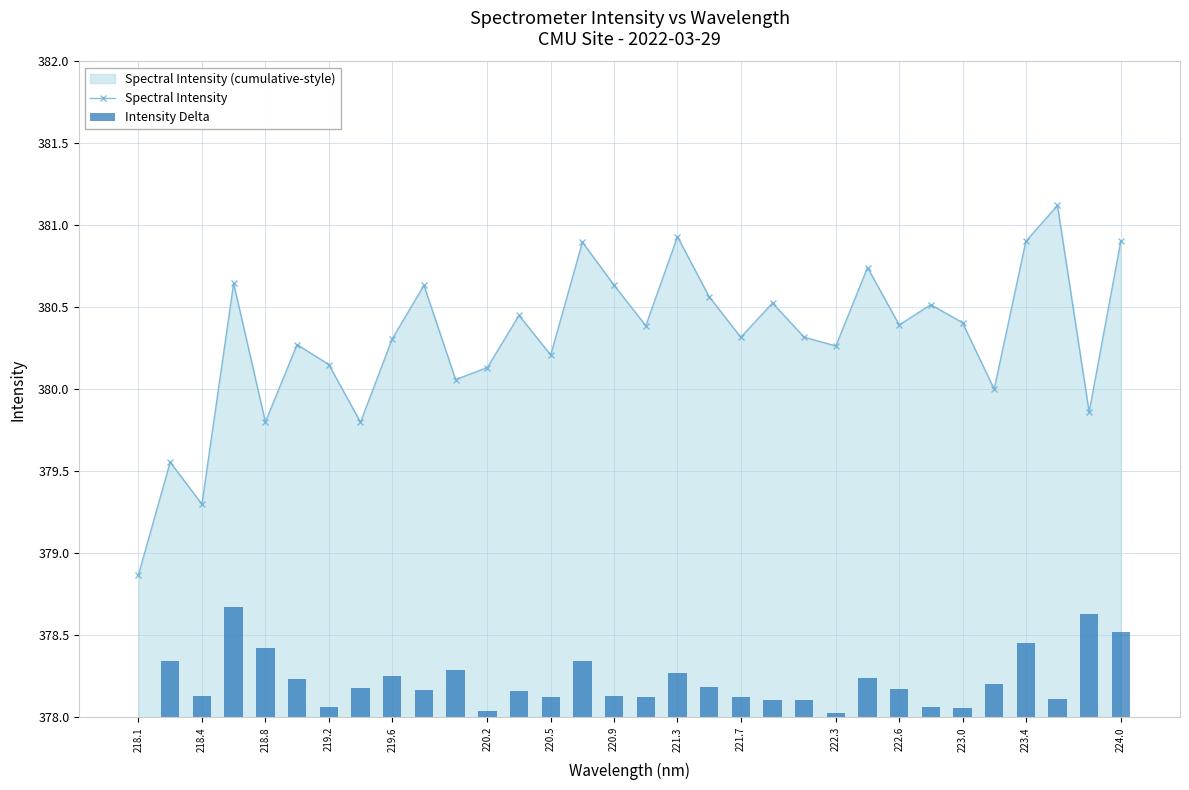

The Spectral Intensity series shows 90.1 at 219.6. True or false?

False